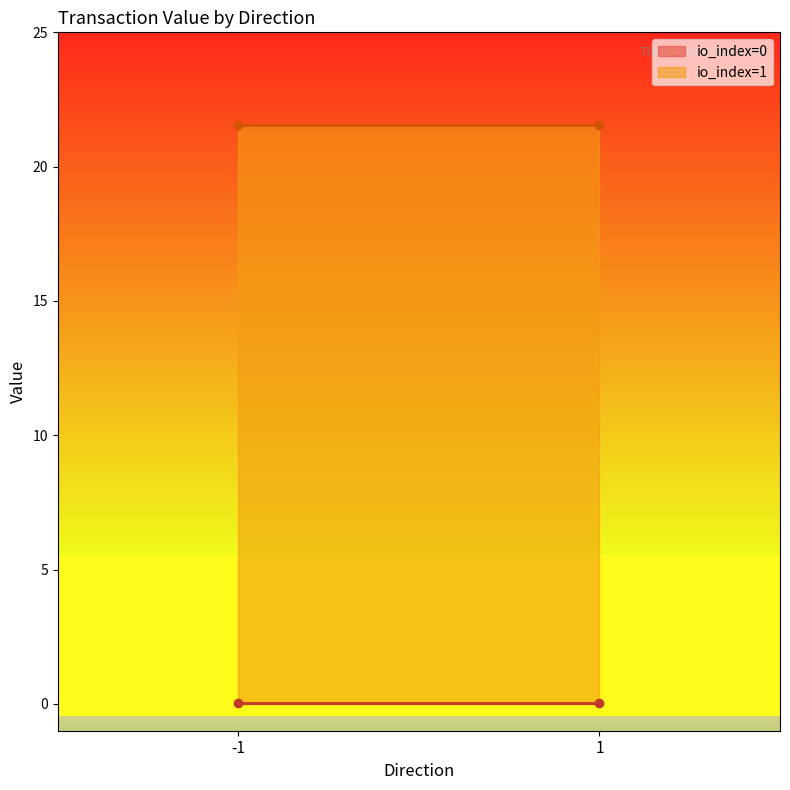

True or false: io_index and value intersect in this chart.

False